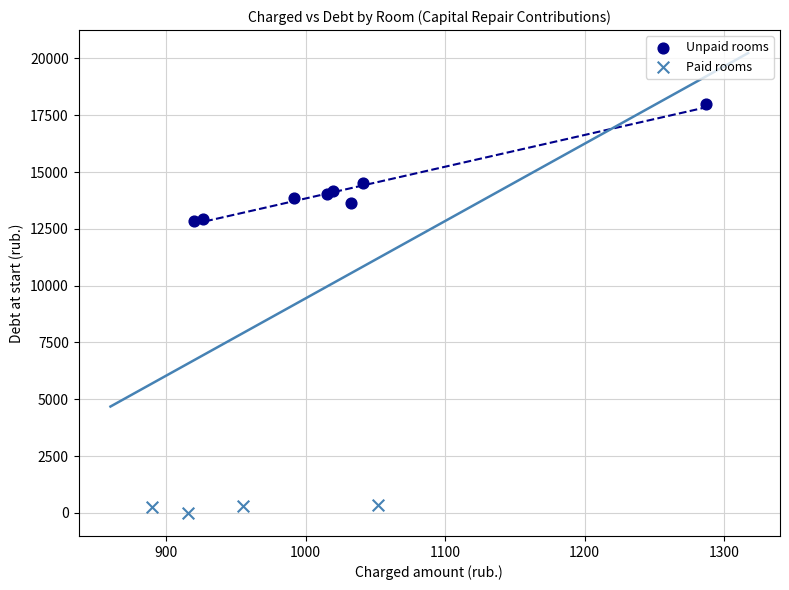

Which series reaches the maximum Y coordinate?

Unpaid rooms